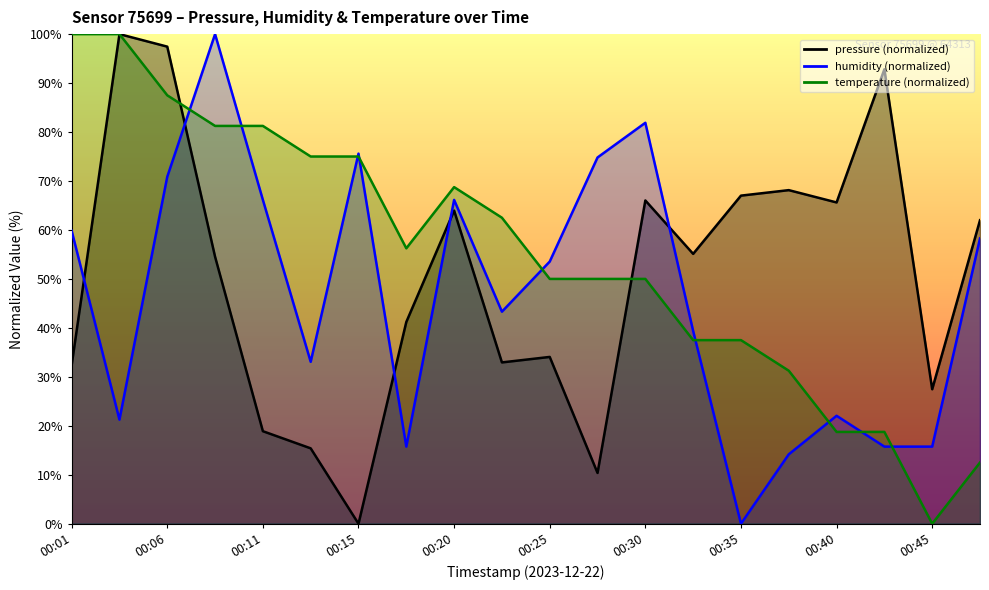

Rank the series by their maximum value, from highest to lowest.

pressure, humidity, temperature